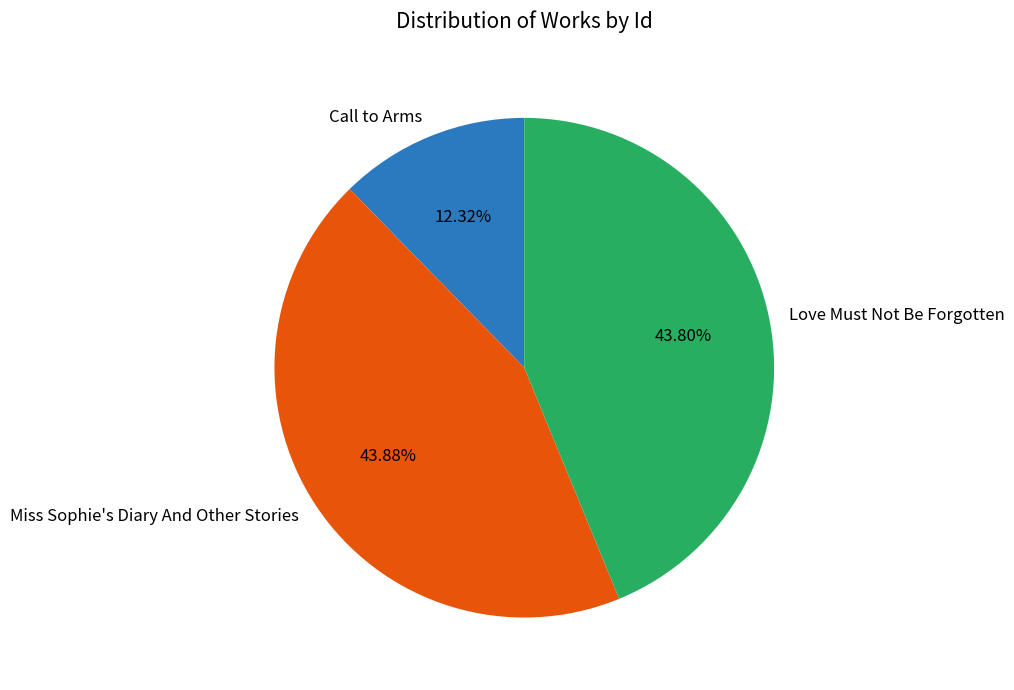

Count the number of slices in the pie.

3